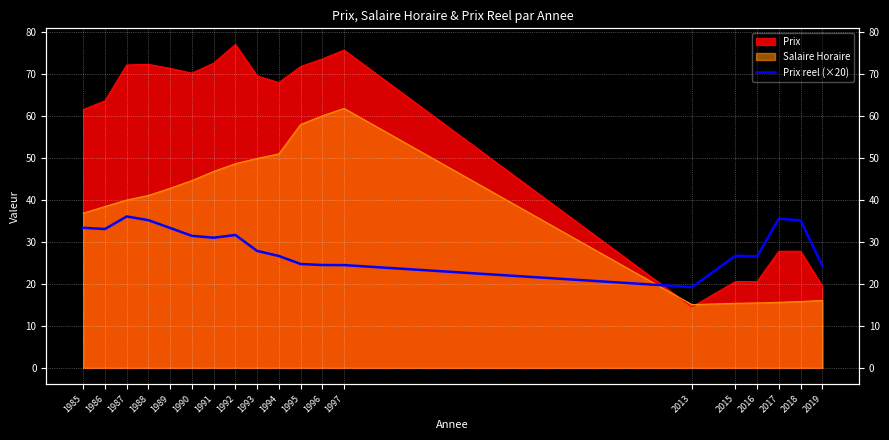

Where is the data nearest to the value 27?

2015